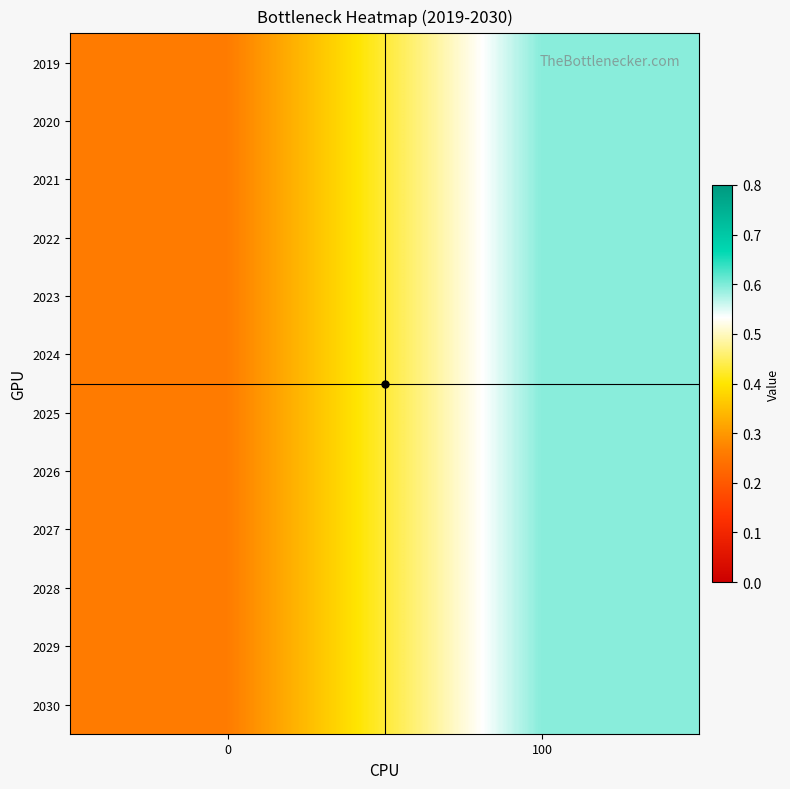

What is the total value across all series at 100?

7.1